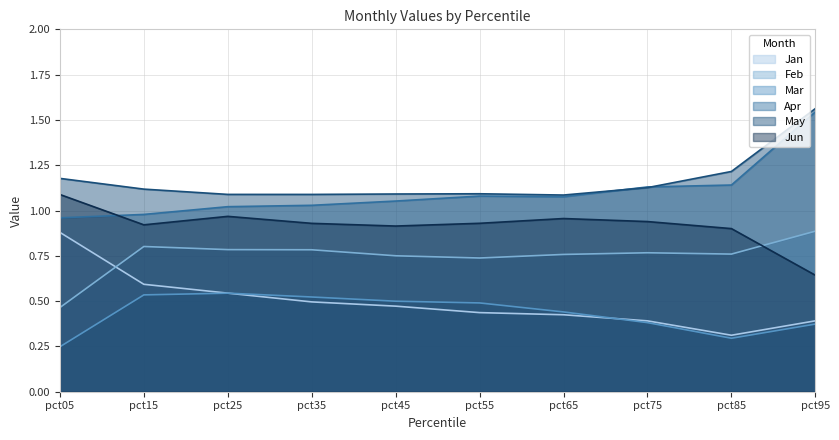

Between which two adjacent categories do Mar and Jan first intersect?

pct25 and pct35